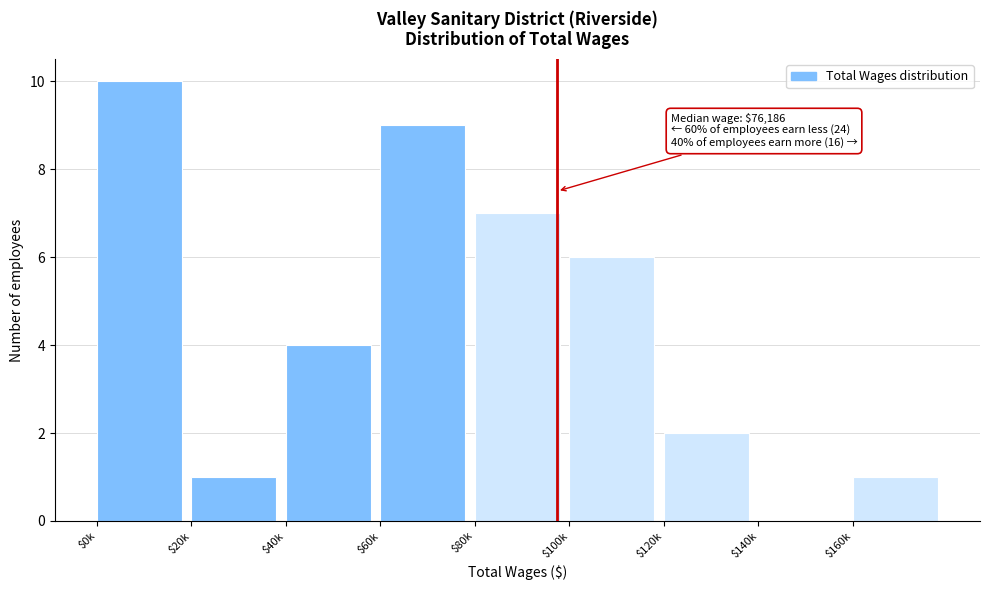

What is the approximate value at $80k?

7